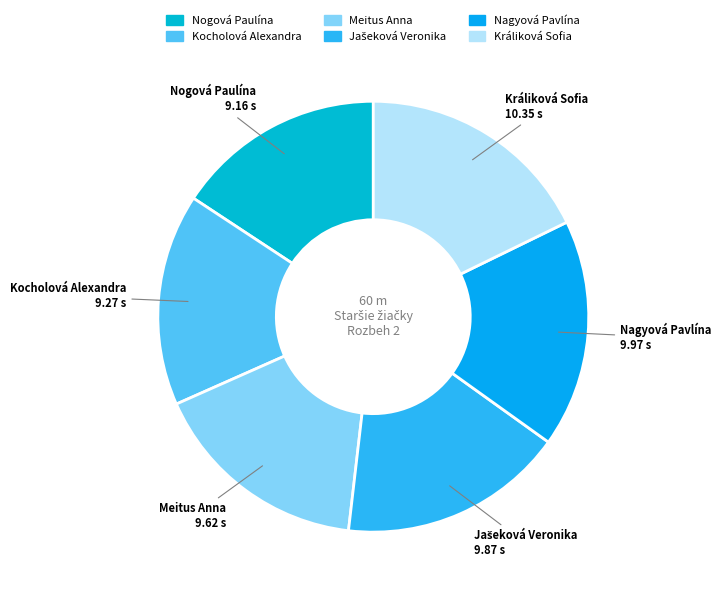

Is Kocholová Alexandra the majority of the pie?

No